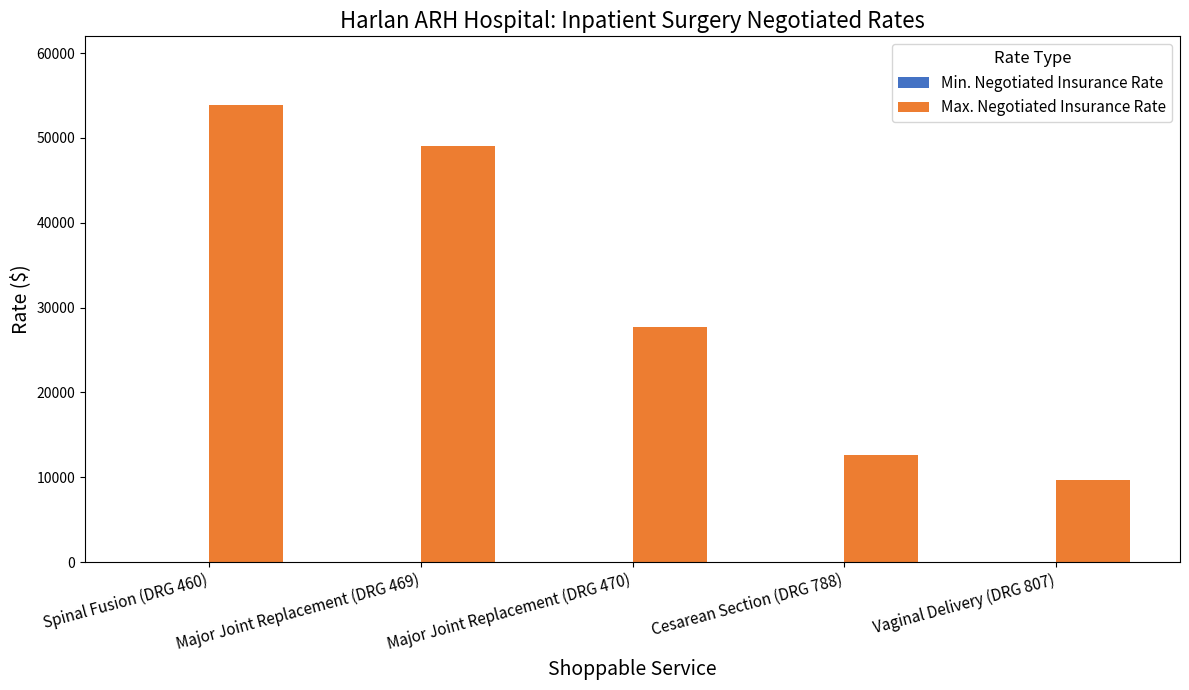

What is the difference between the values at Major Joint Replacement (DRG 469) and Cesarean Section (DRG 788)?

36461.2